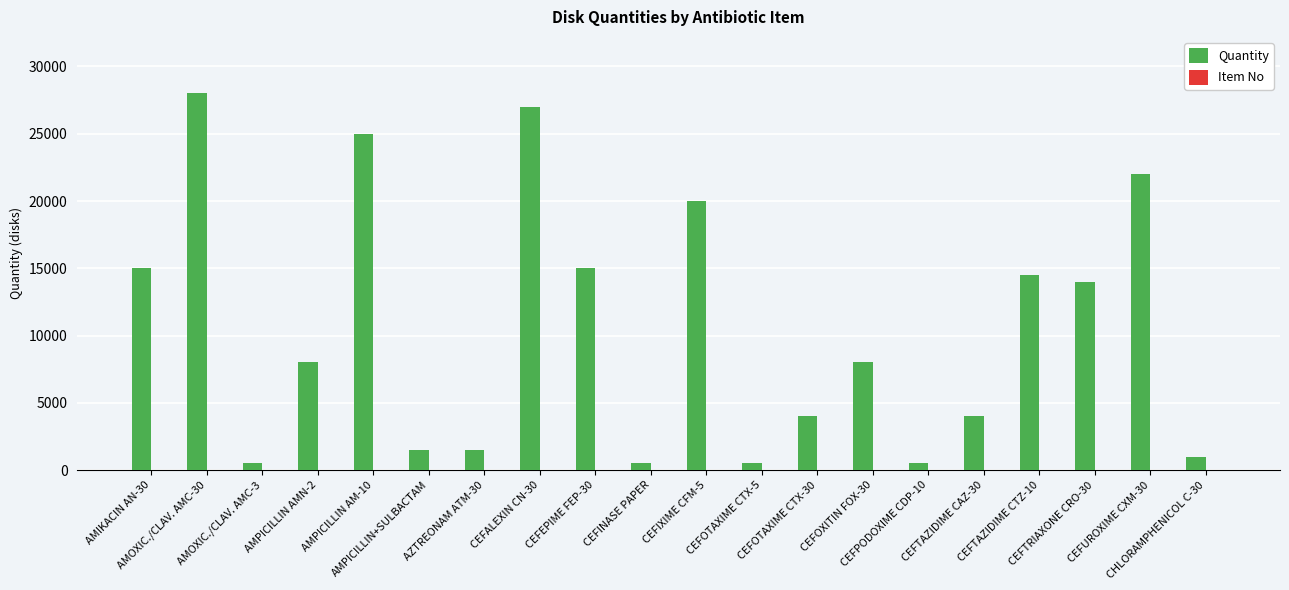

Which series has the largest total across all categories?

Quantity